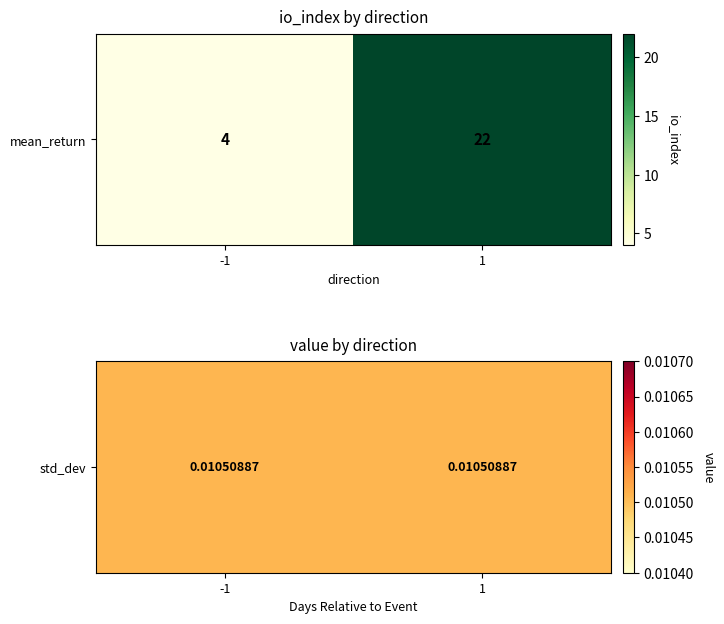

Which has a higher value, 1 or -1?

1